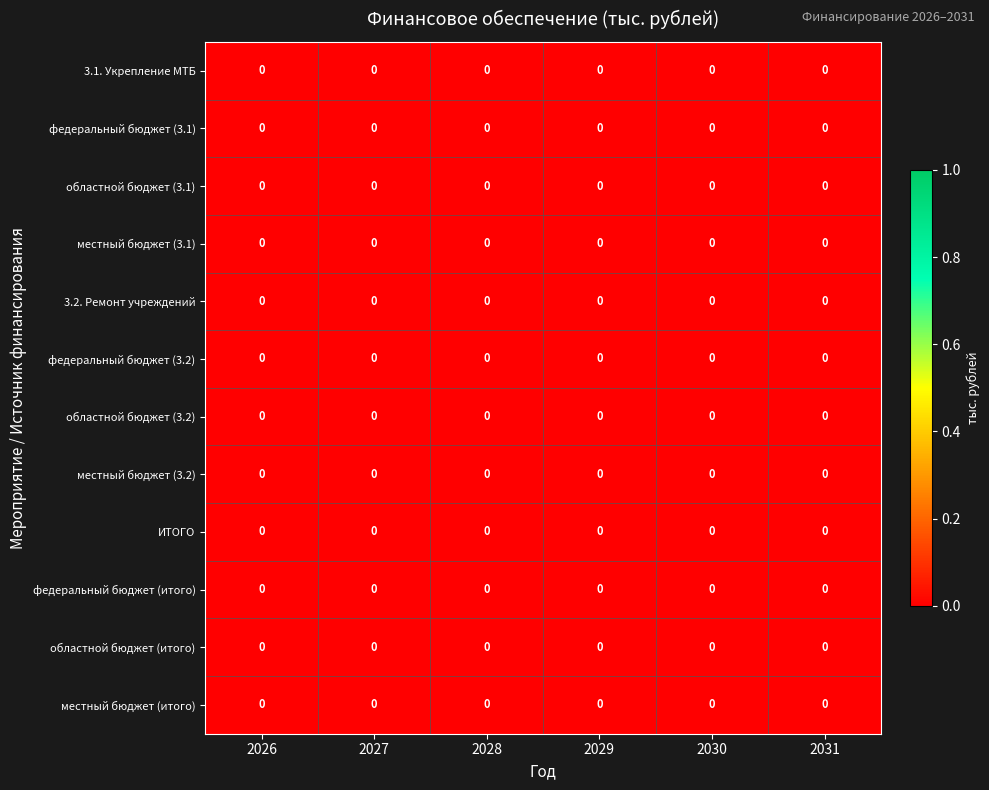

Is it true that местный бюджет (3.1) equals 0.0 at 2031?

True